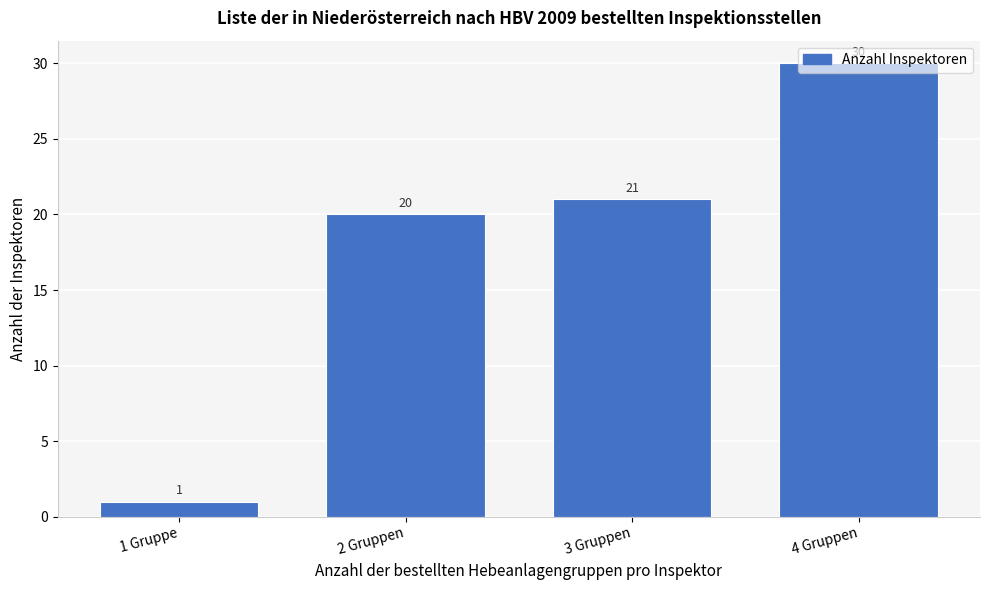

List the labels in order of value, smallest first.

1 Gruppe, 2 Gruppen, 3 Gruppen, 4 Gruppen